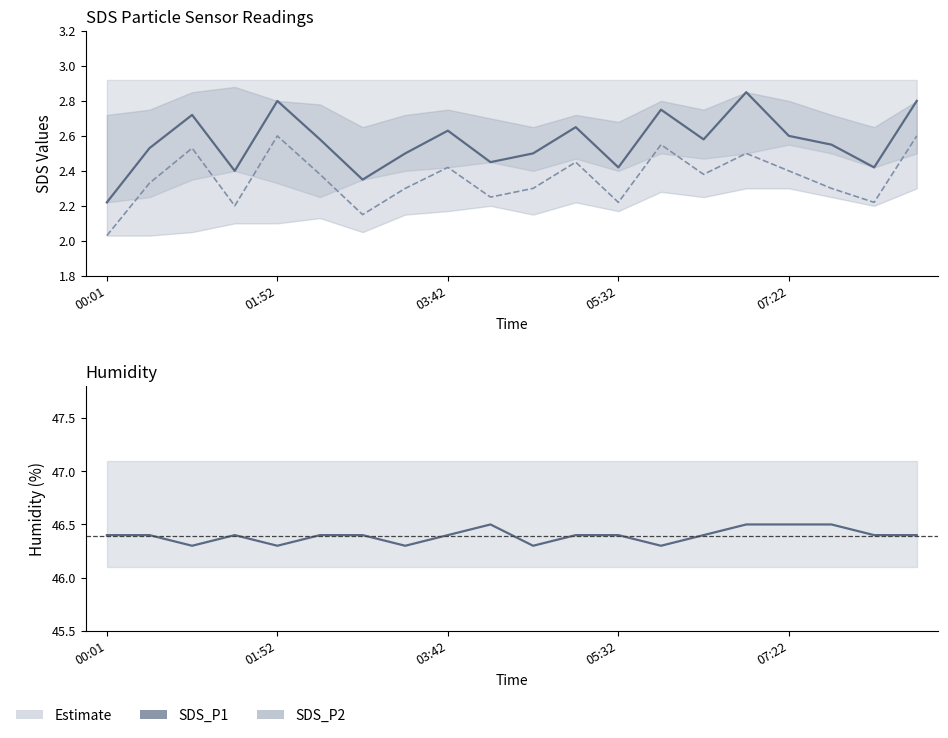

At which category is the sum across all series the highest?

15